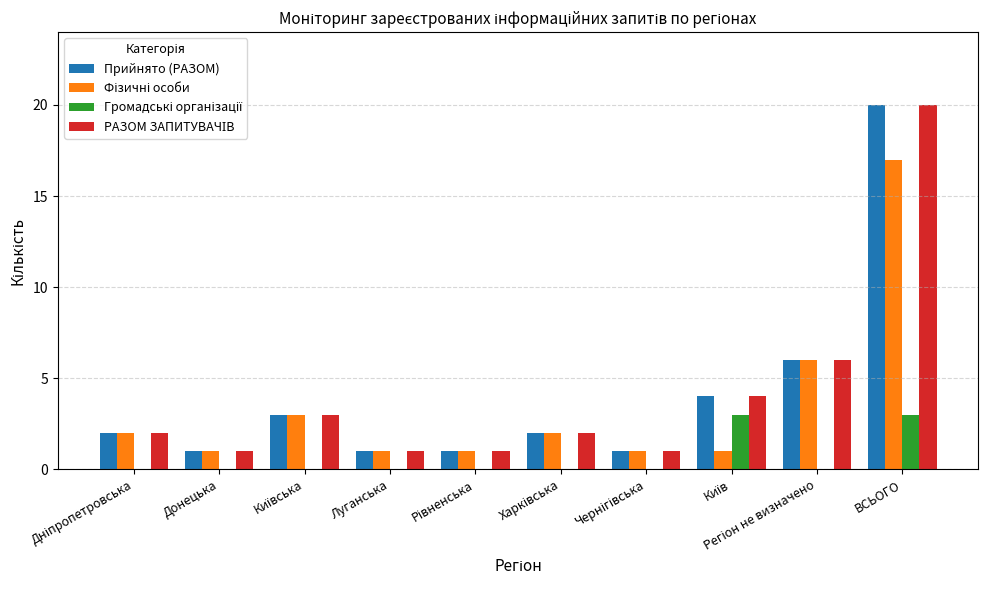

Which label corresponds to the largest value in the chart?

ВСЬОГО